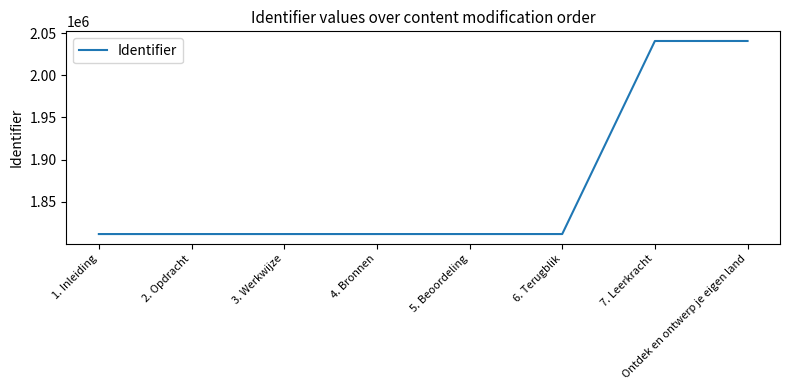

What is the change in value from 3. Werkwijze to Ontdek en ontwerp je eigen land?

+228838